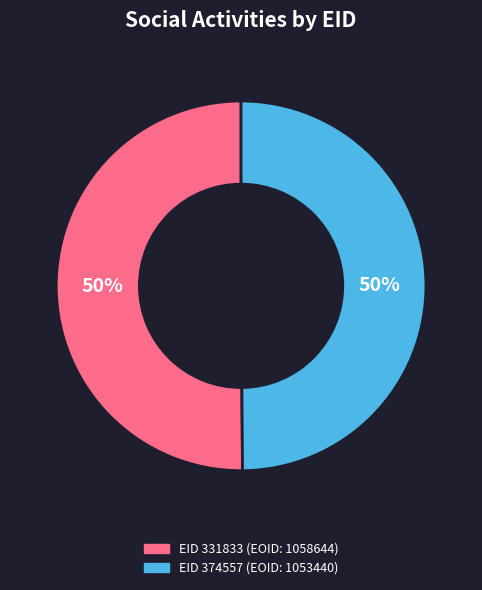

Approximately how many times larger is the value at EID 331833 (EOID: 1058644) compared to EID 374557 (EOID: 1053440)?

1.0